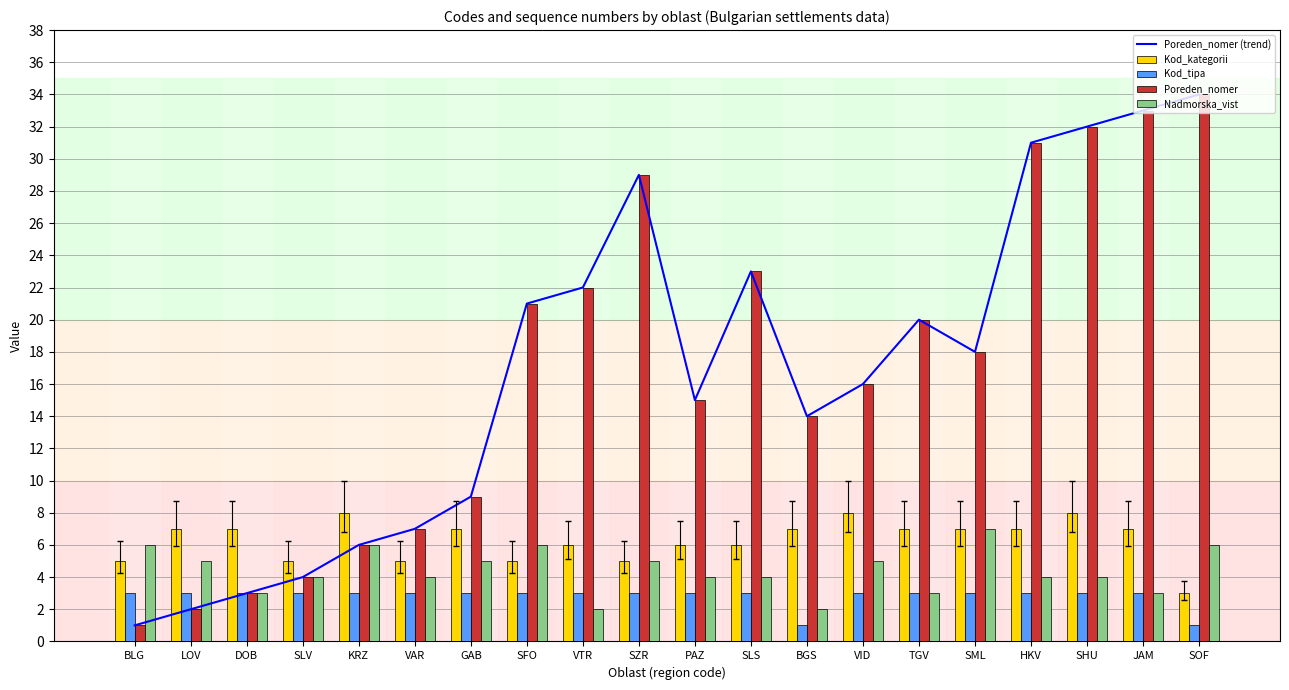

What is the label of the 5th bar from the left?

KRZ